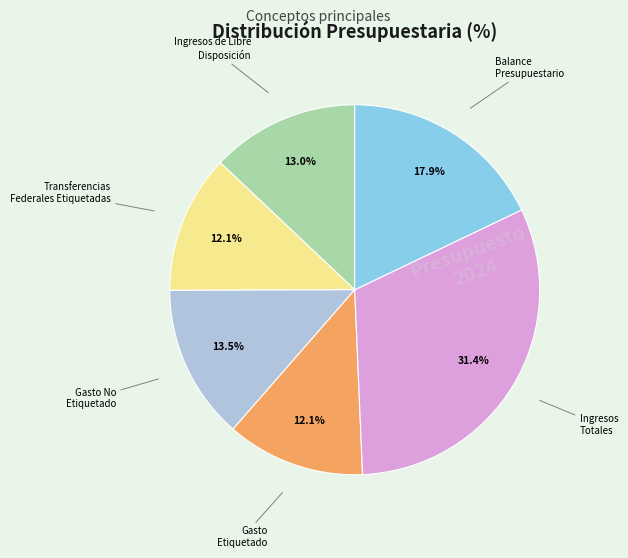

Is there any slice that represents more than half of the pie?

No